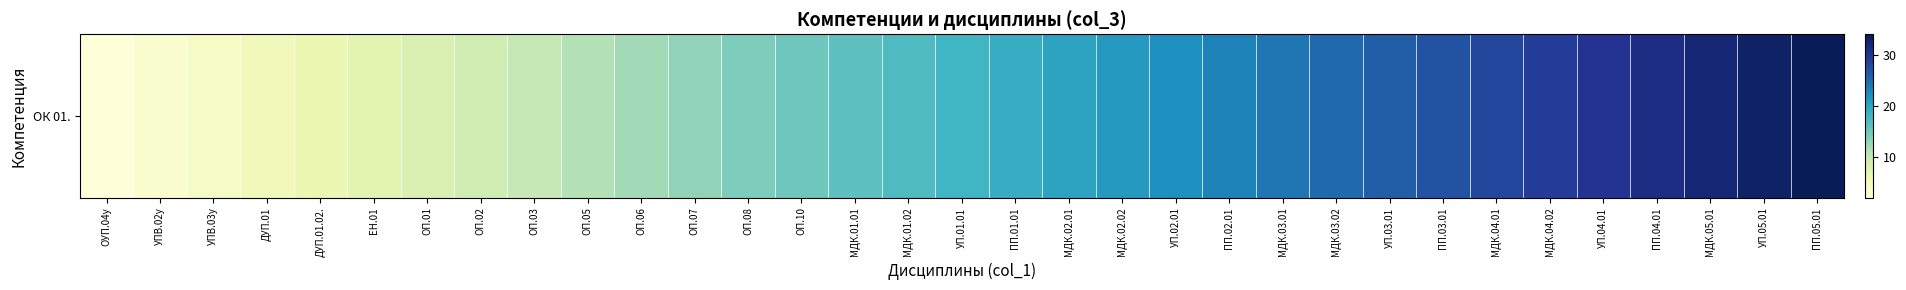

Which has a higher value, УП.02.01 or ОП.05?

УП.02.01